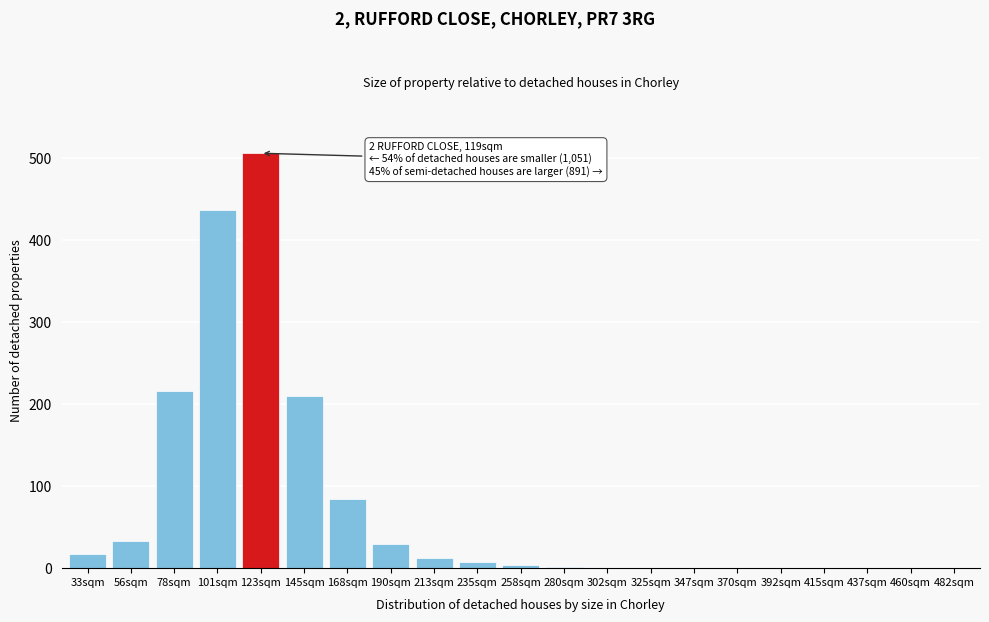

Between 56sqm and 370sqm, which is larger?

56sqm